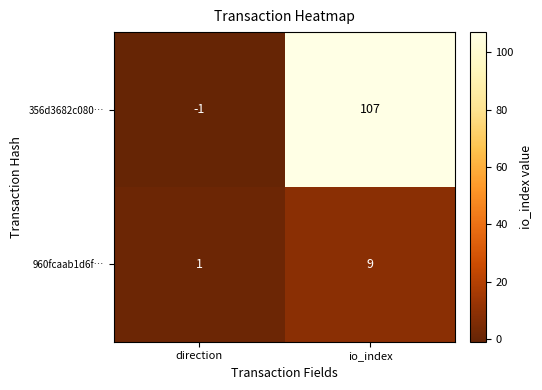

Reading right to left, extract all data points from this chart.

356d3682c080…: 107	-1
960fcaab1d6f…: 9	1